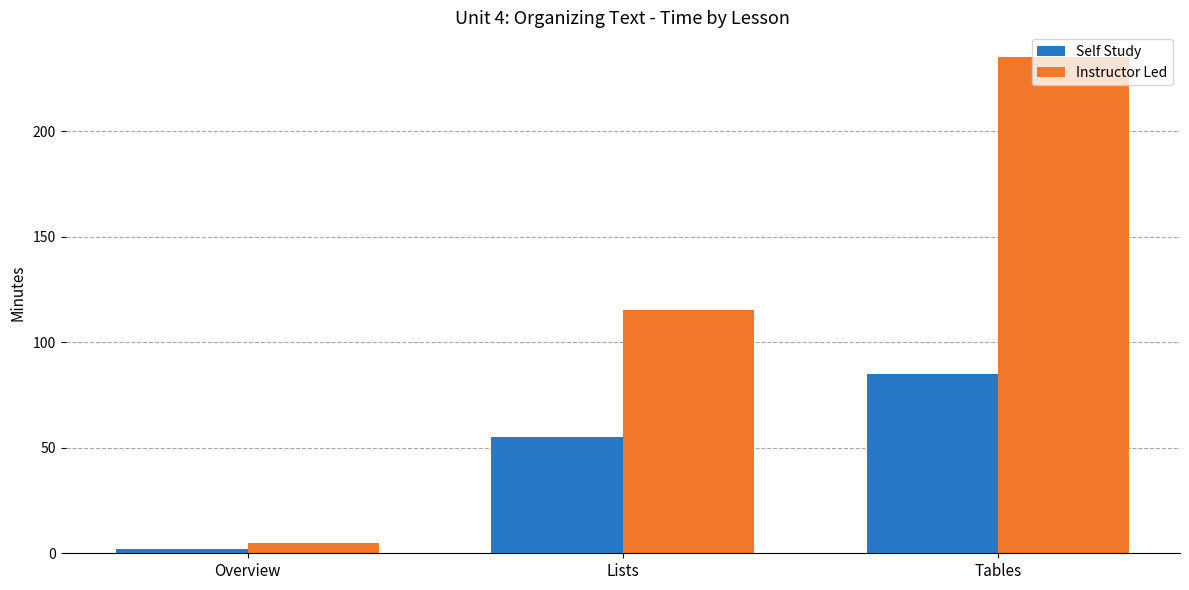

List the labels in order of Self Study value, largest first.

Tables, Lists, Overview